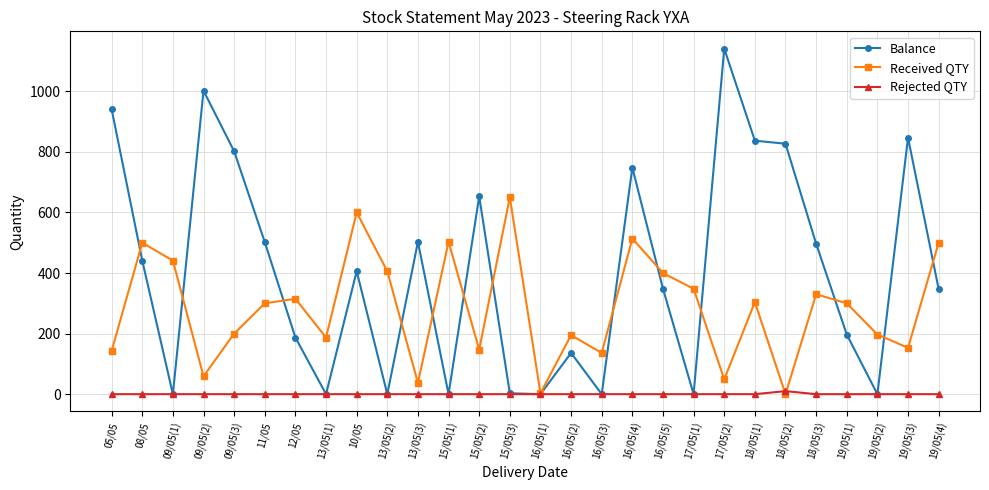

The value of Received QTY at 16/05(2) is 122. True or false?

False